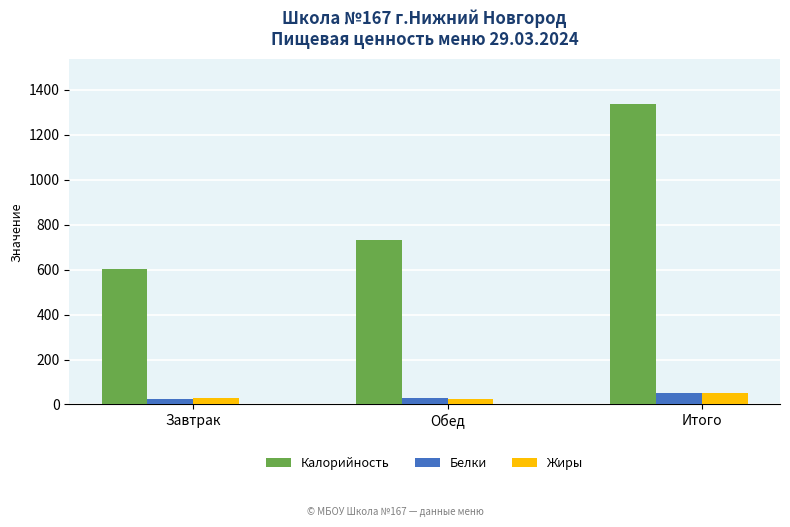

What is the label of the 1st bar from the right?

Итого